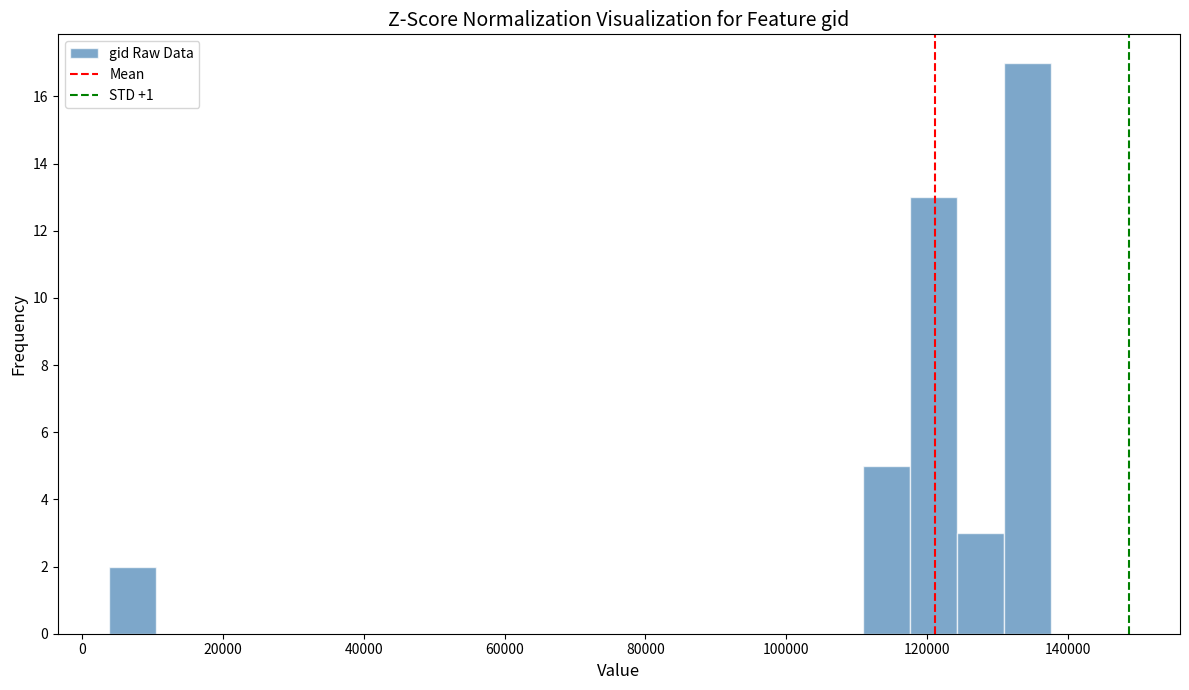

Read against the x-axis, roughly where is the centre of the tallest bar?

134000